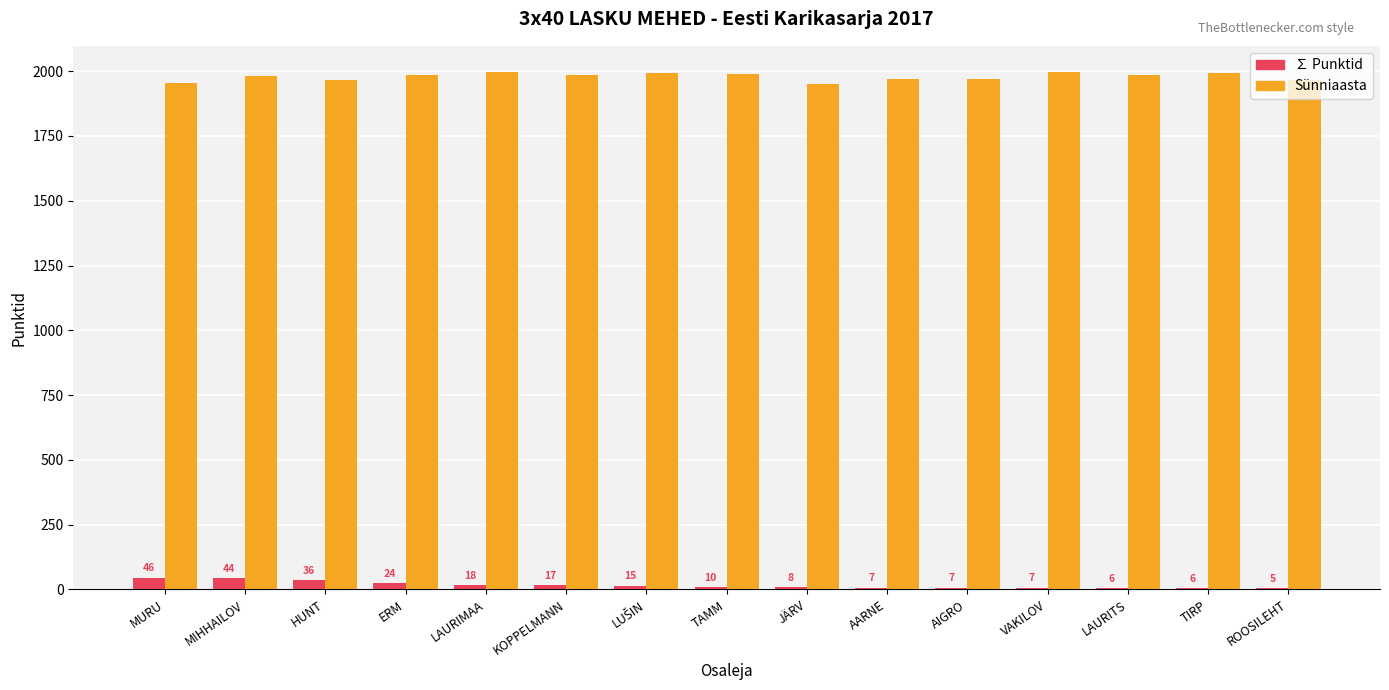

Reading right to left, transcribe all the data shown in this chart.

∑ Punktid: 5	6	6	7	7	7	8	10	15	17	18	24	36	44	46
Sünniaasta: 1966	1993	1987	1998	1971	1968	1949	1991	1992	1984	1996	1987	1966	1982	1956